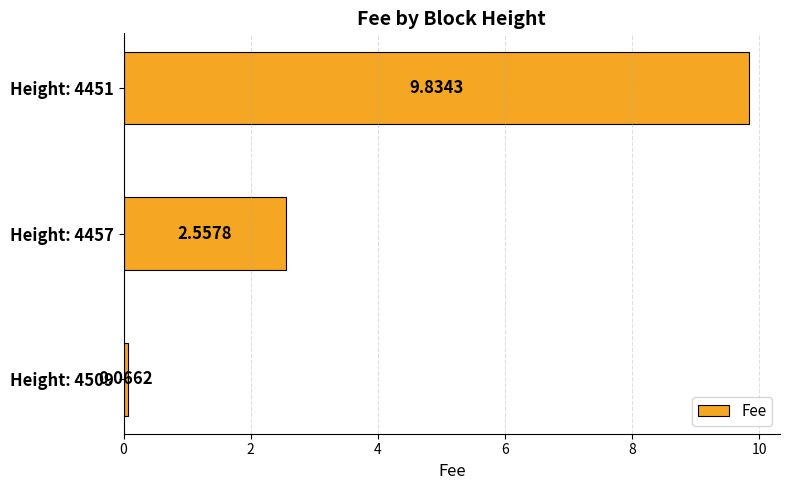

Which label corresponds to the largest value in the chart?

Height: 4451